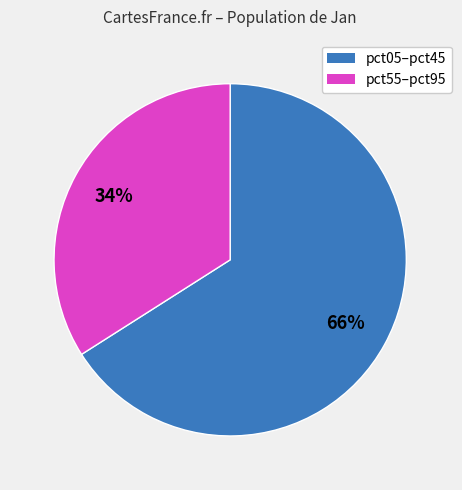

How many slices are in this pie chart?

2